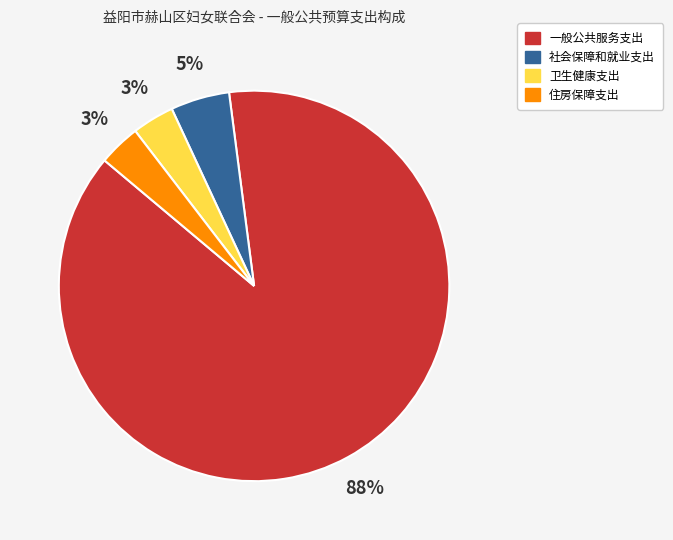

Is 住房保障支出 the majority of the pie?

No